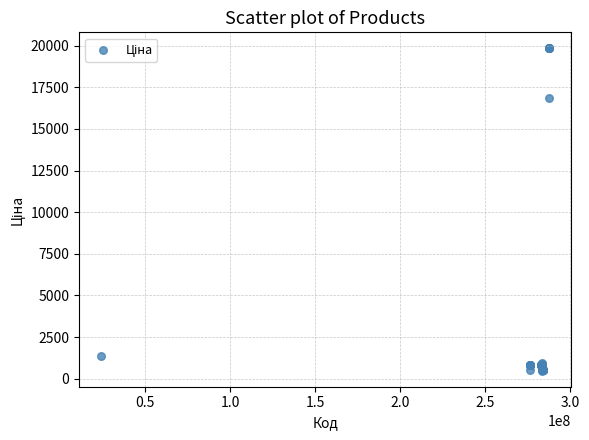

What Y value in the scatter plot is closest to 10156?

16863.2